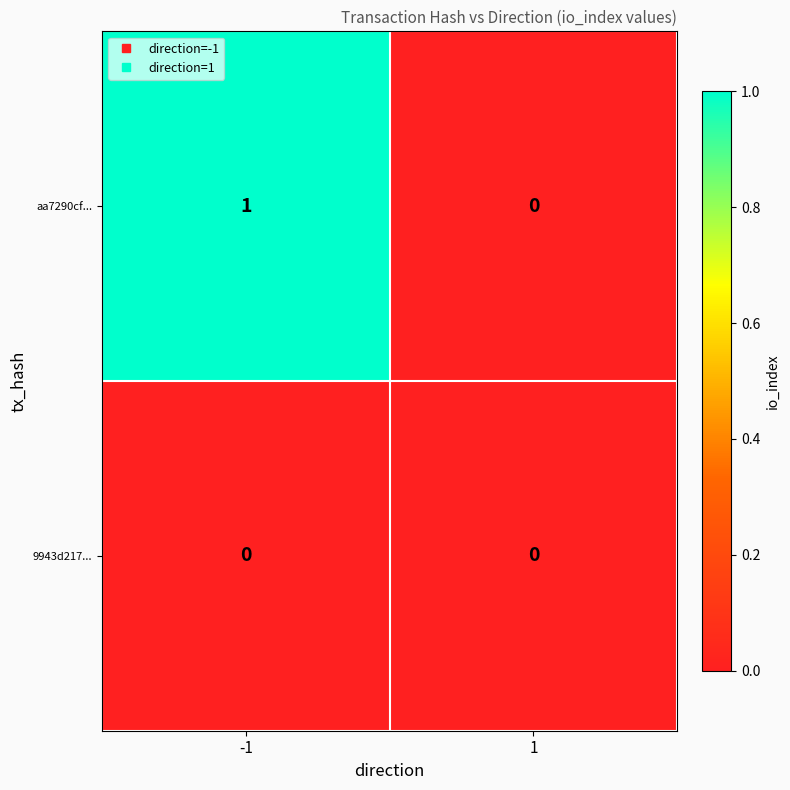

At which category is the sum across all series the highest?

-1